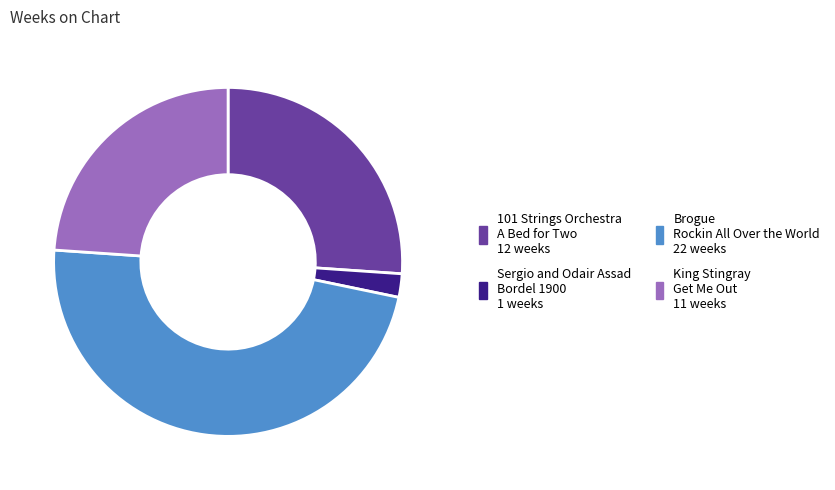

The Brogue Rockin All Over the World slice represents 62% of the pie. True or false?

False